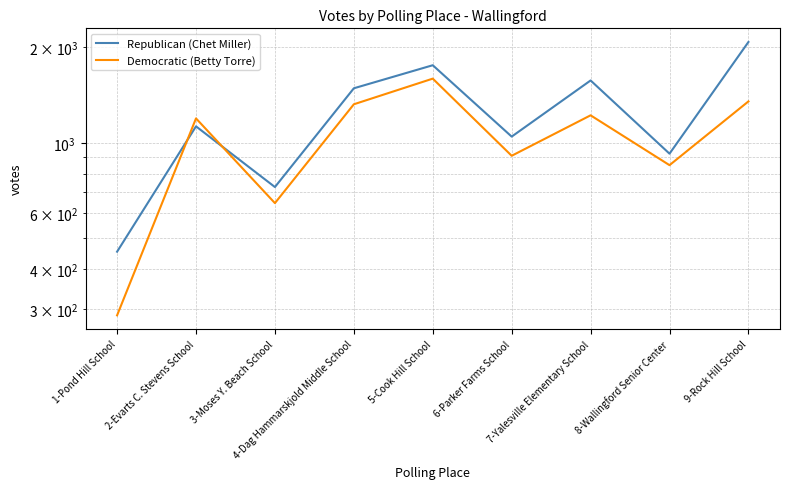

What is the difference between the Republican (Chet Miller) values at 9-Rock Hill School and 5-Cook Hill School?

323